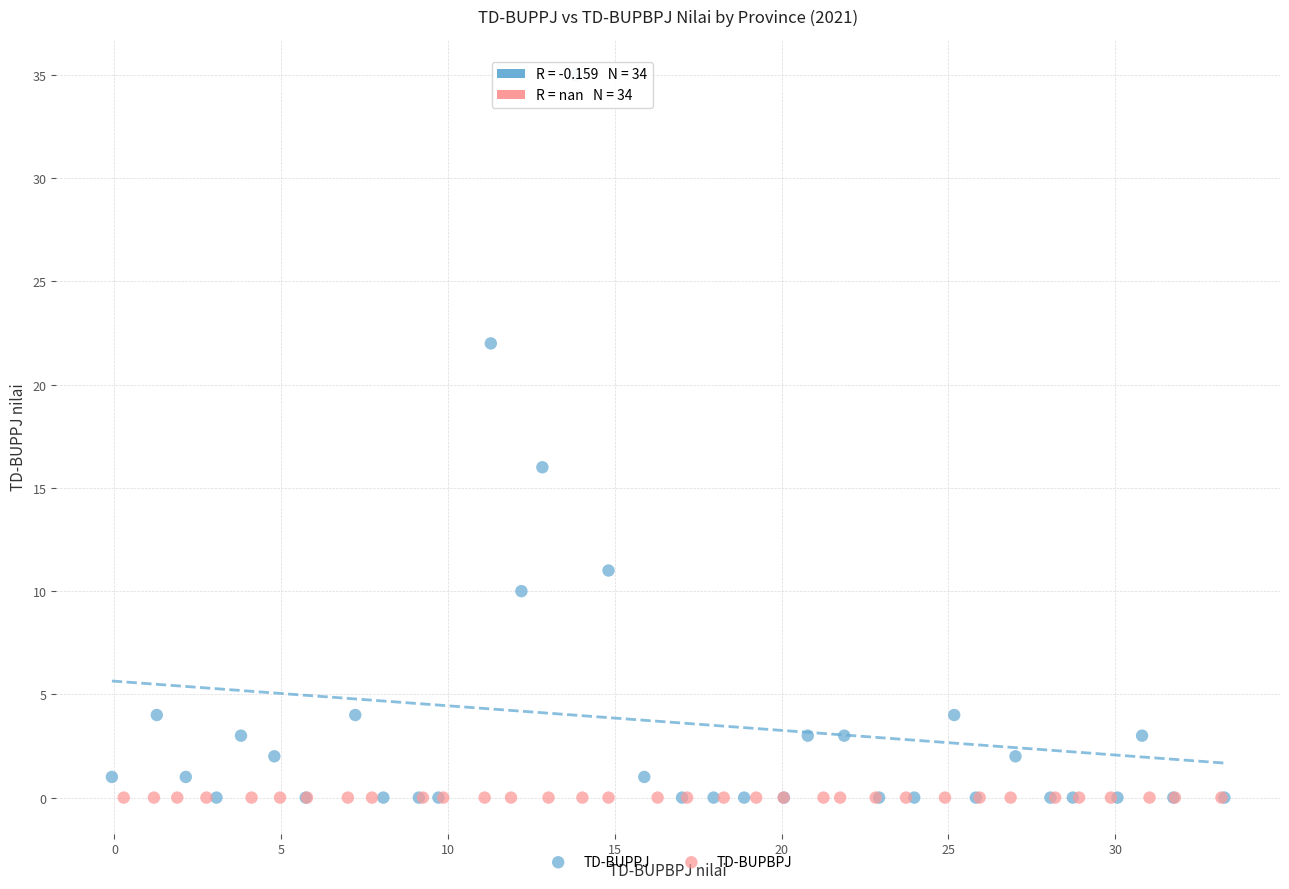

Which series contains the highest Y value?

TD-BUPPJ